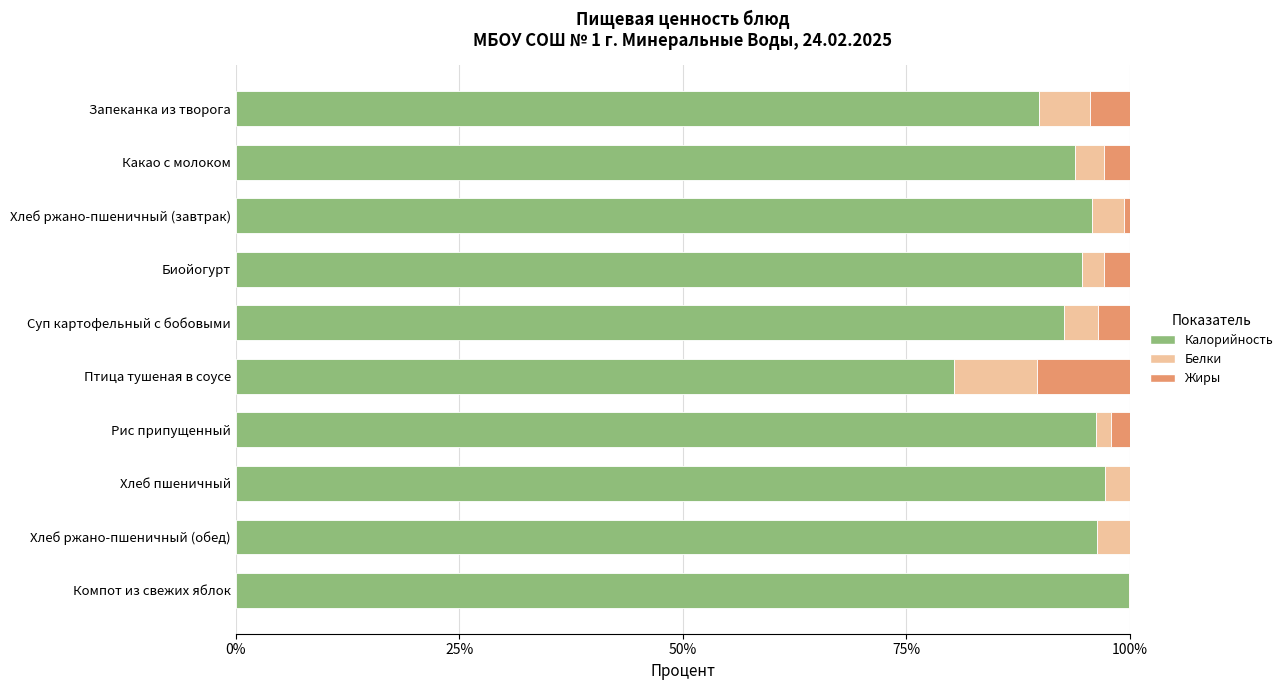

What is the total value across all series at Хлеб пшеничный?

100.0